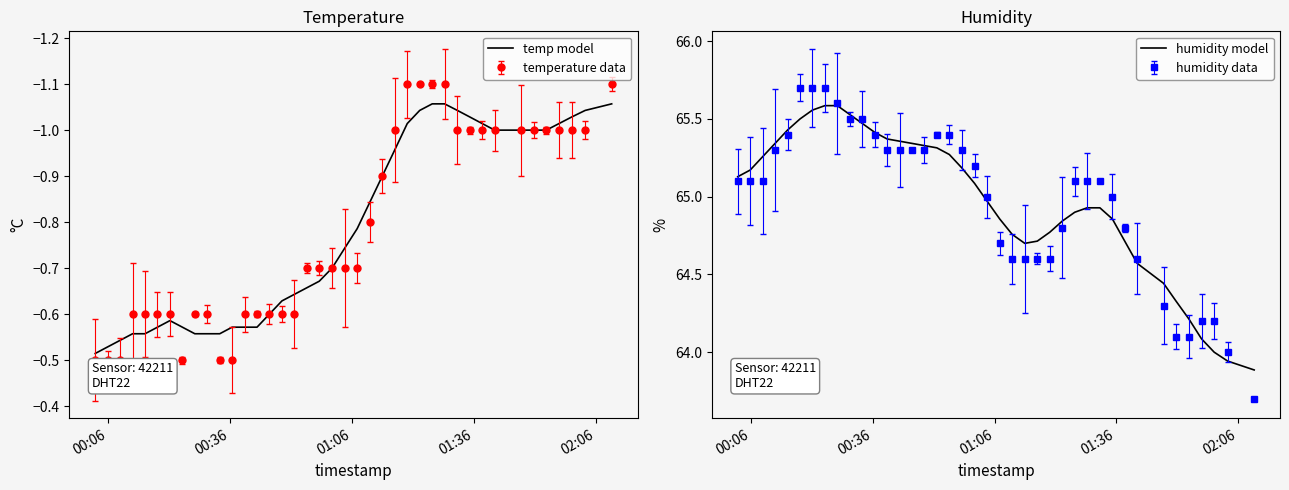

The humidity model series shows 32.2 at 33. True or false?

False